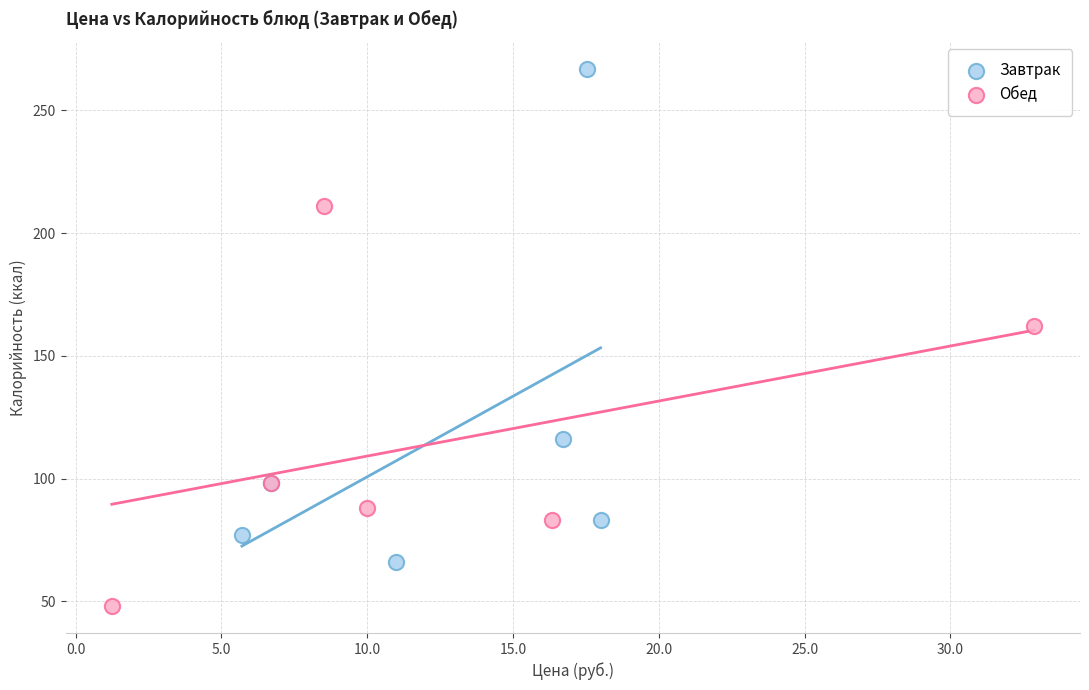

Which series contains the lowest Y value?

Обед